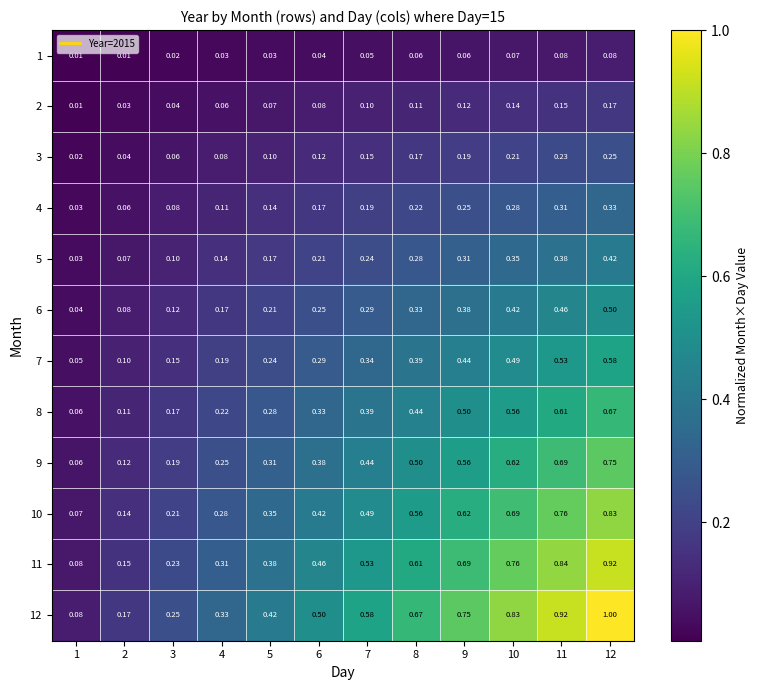

Is the value of 8 at 8 greater than the value of 2 at 2?

Yes